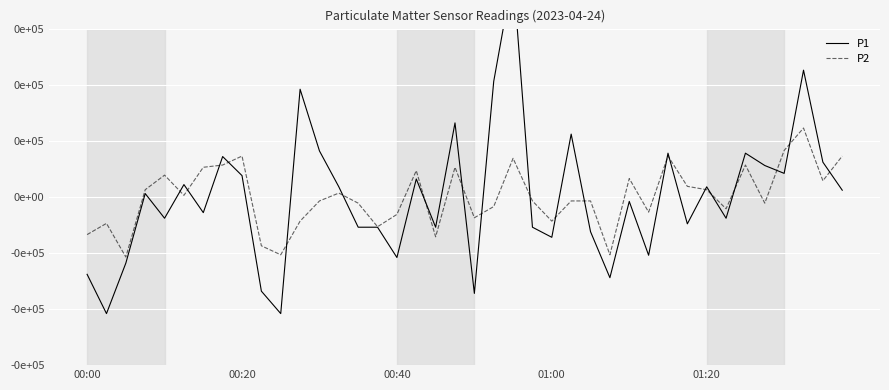

How many interior local valleys does the P2 series have?

12